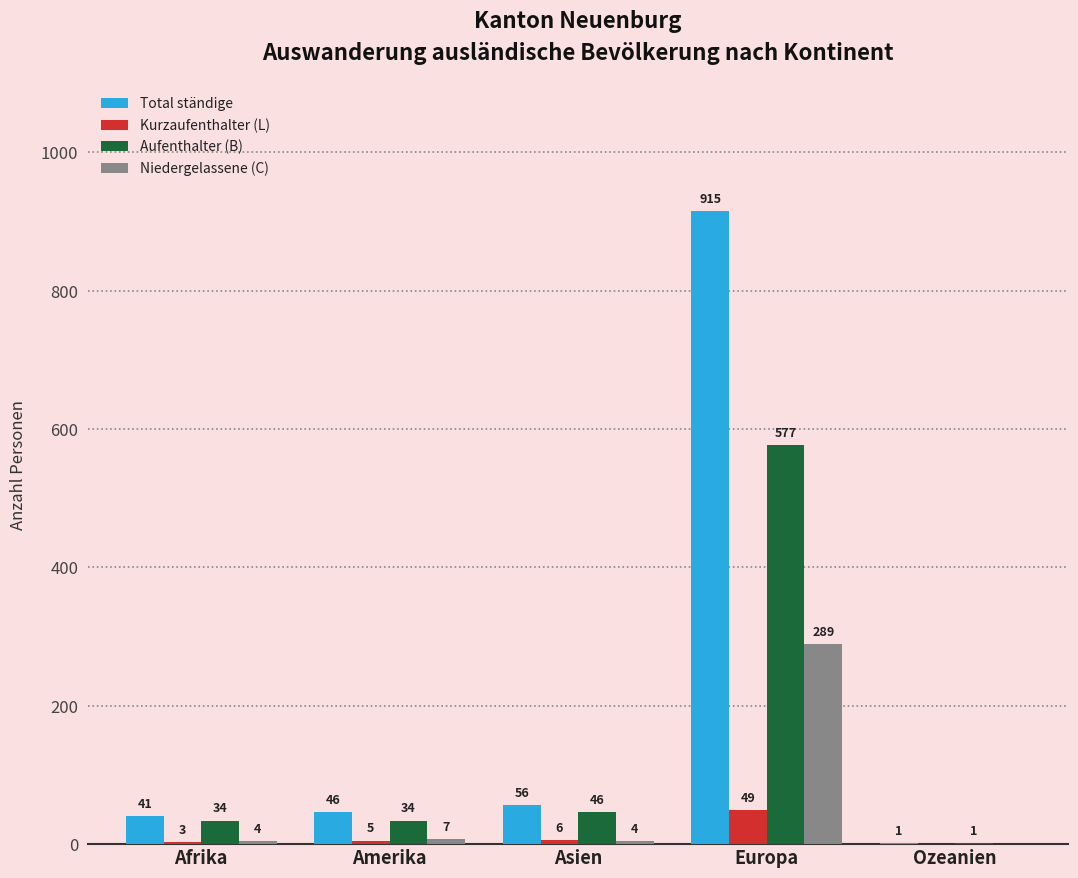

Is it true that Niedergelassene (C) equals -196 at Ozeanien?

False